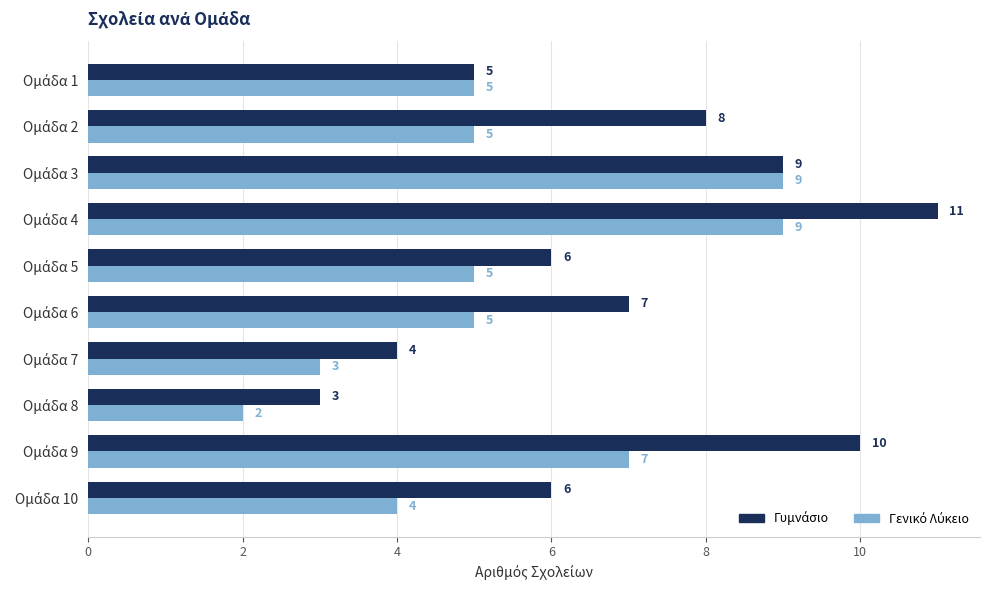

What is the maximum value shown in the chart?

11